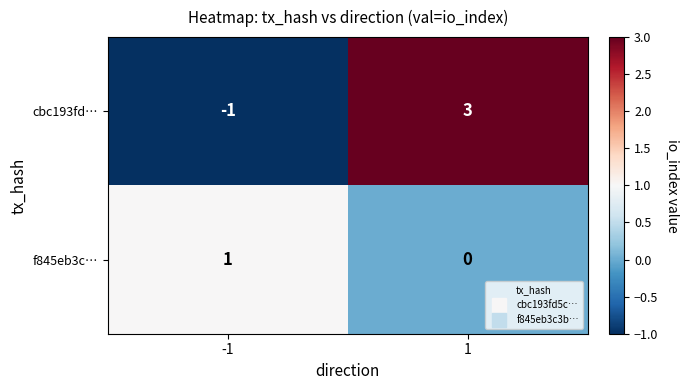

List the series in order of their overall mean, lowest first.

f845eb3c…, cbc193fd…